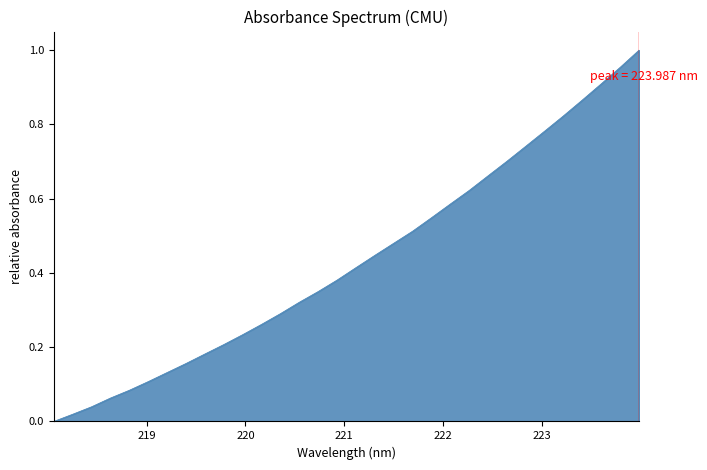

What is the average value?

0.4